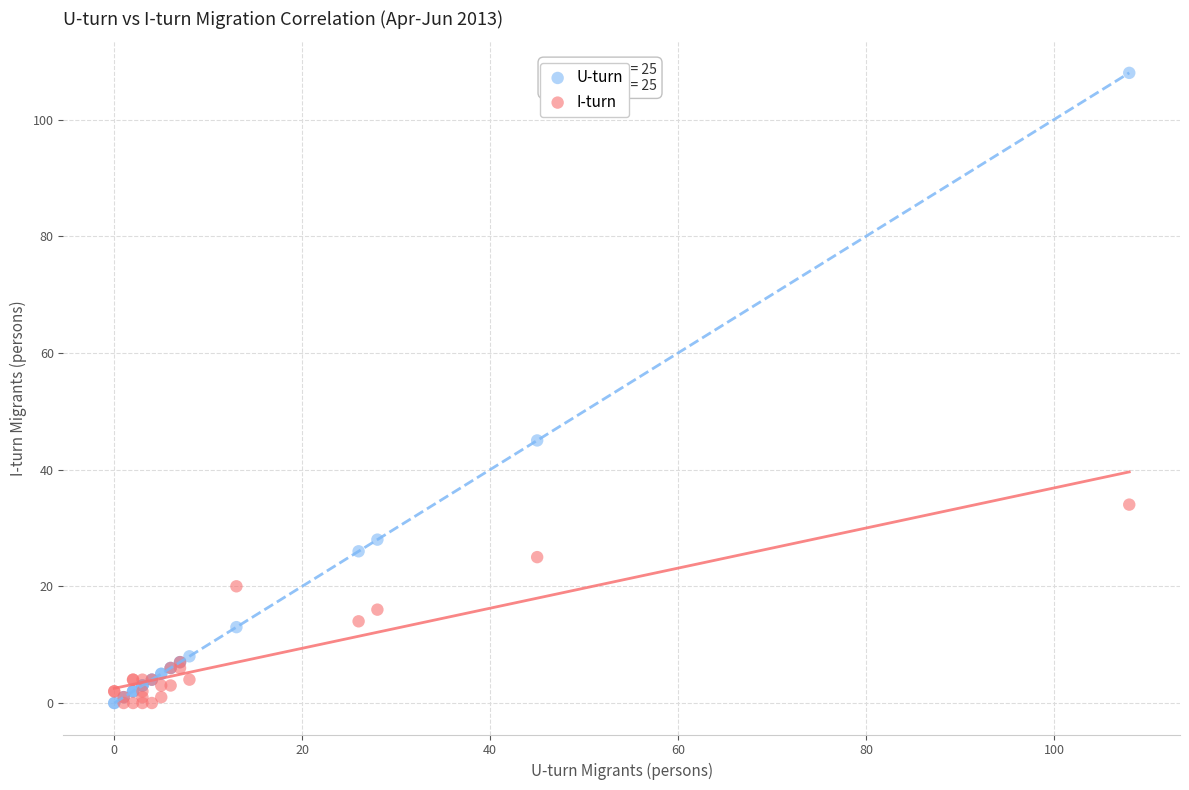

In the U-turn series, what Y value is closest to 54?

45